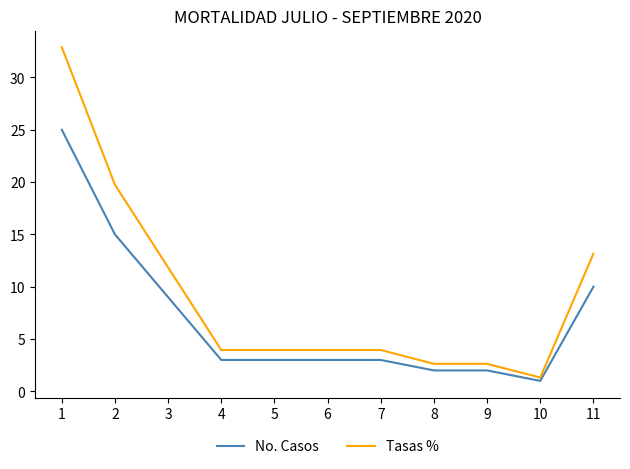

What are all the series names shown in the legend?

No. Casos, Tasas %